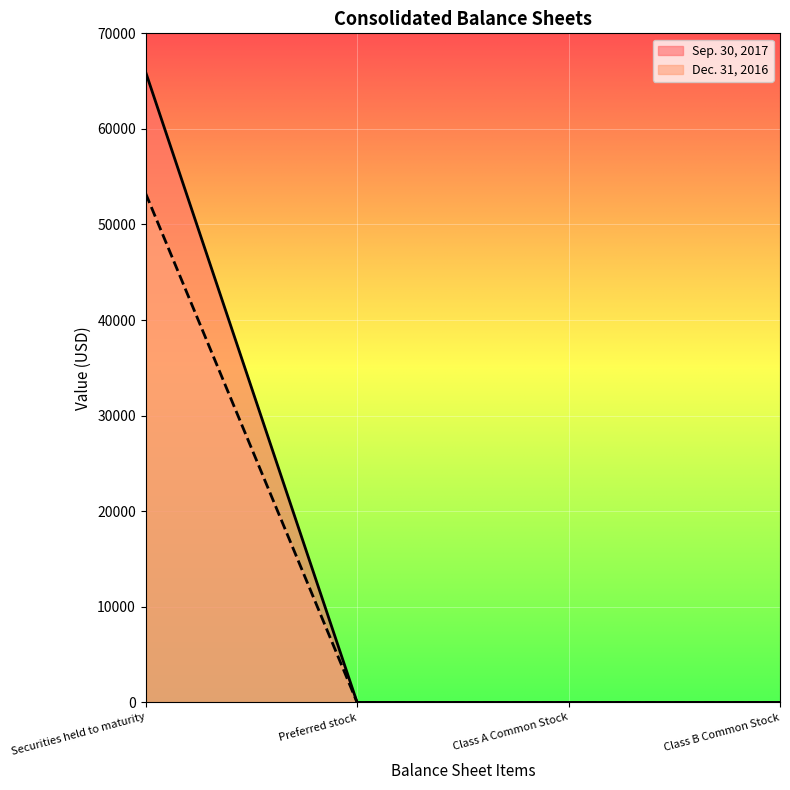

Reading left to right, what are all the values shown in this chart?

Sep. 30, 2017: 65949	0	0	0
Dec. 31, 2016: 53249	0	0	0